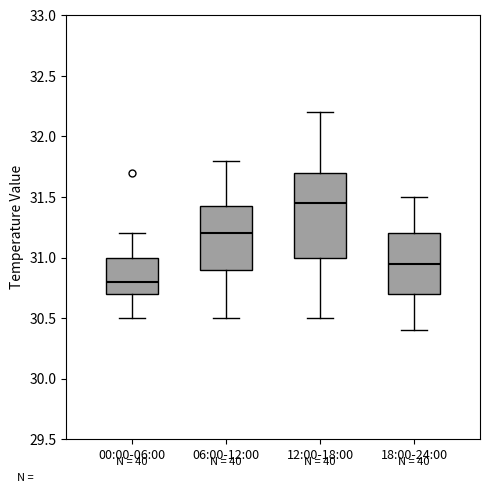

Where does the median line of the box for 00:00-06:00 sit on the y-axis? The values are not printed on the chart, so give them approximately, as read against the axis.

30.80